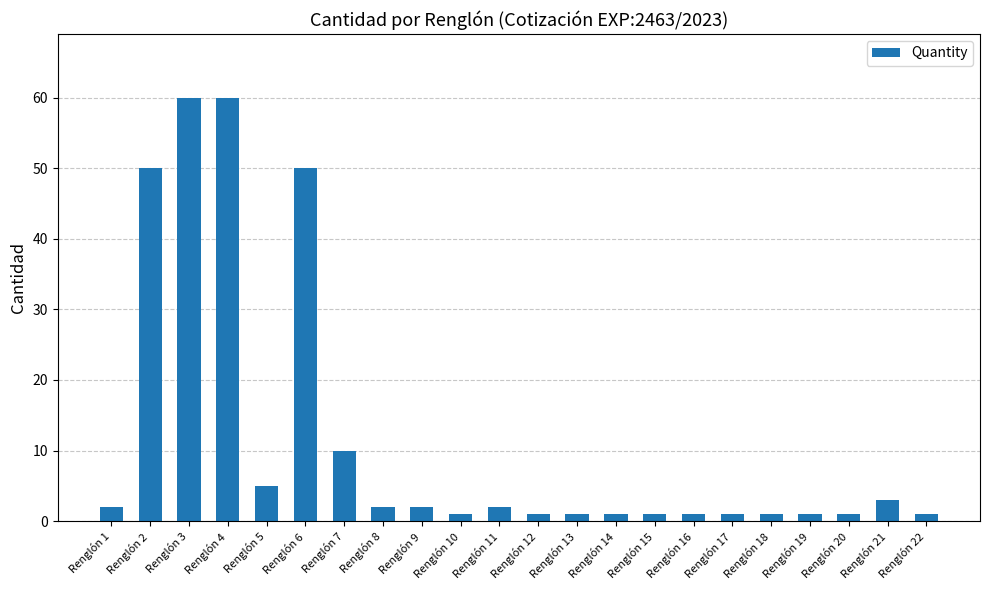

The chart shows a value of 1 at Renglón 16. True or false?

True